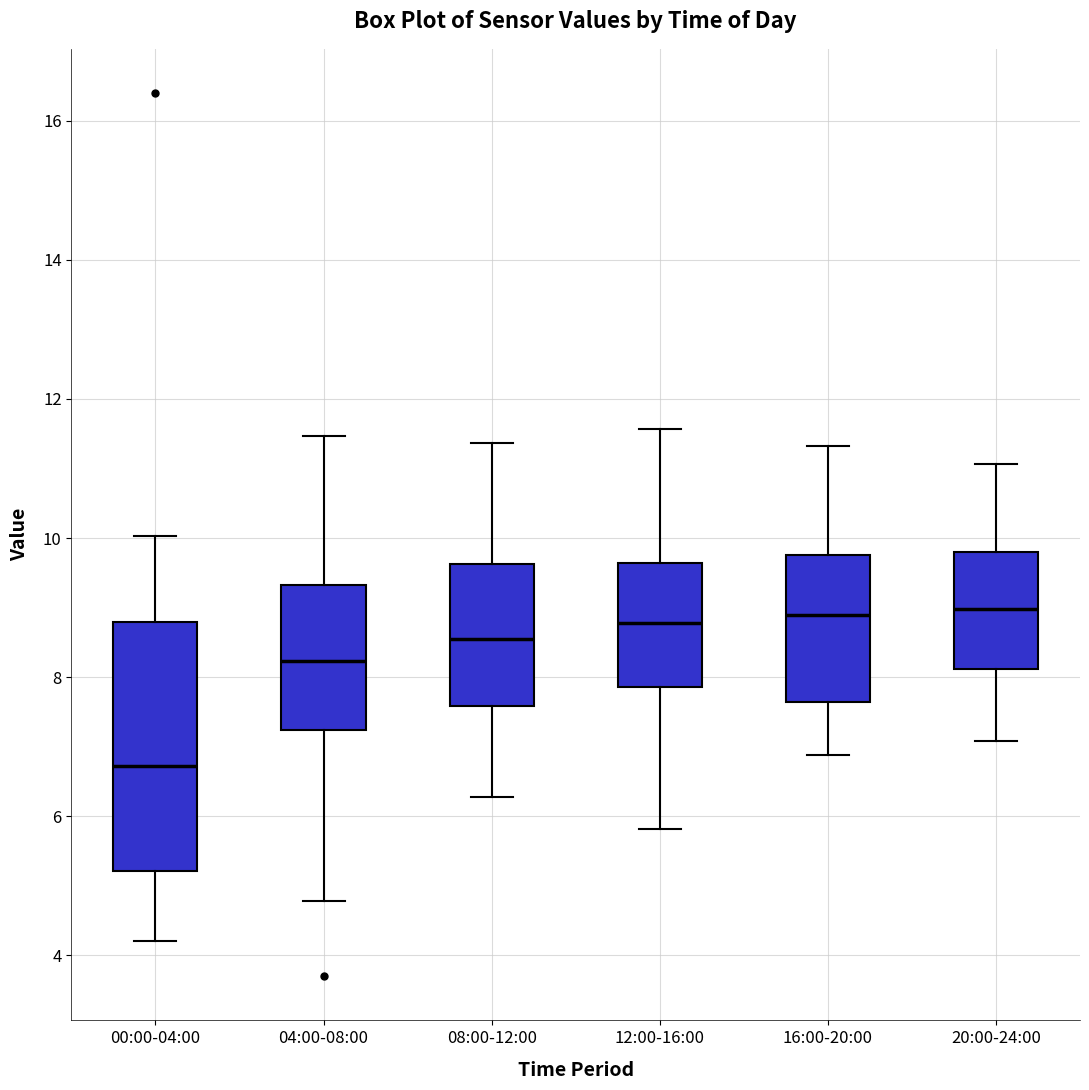

Which box is the tallest, from its lower edge to its upper edge?

00:00-04:00